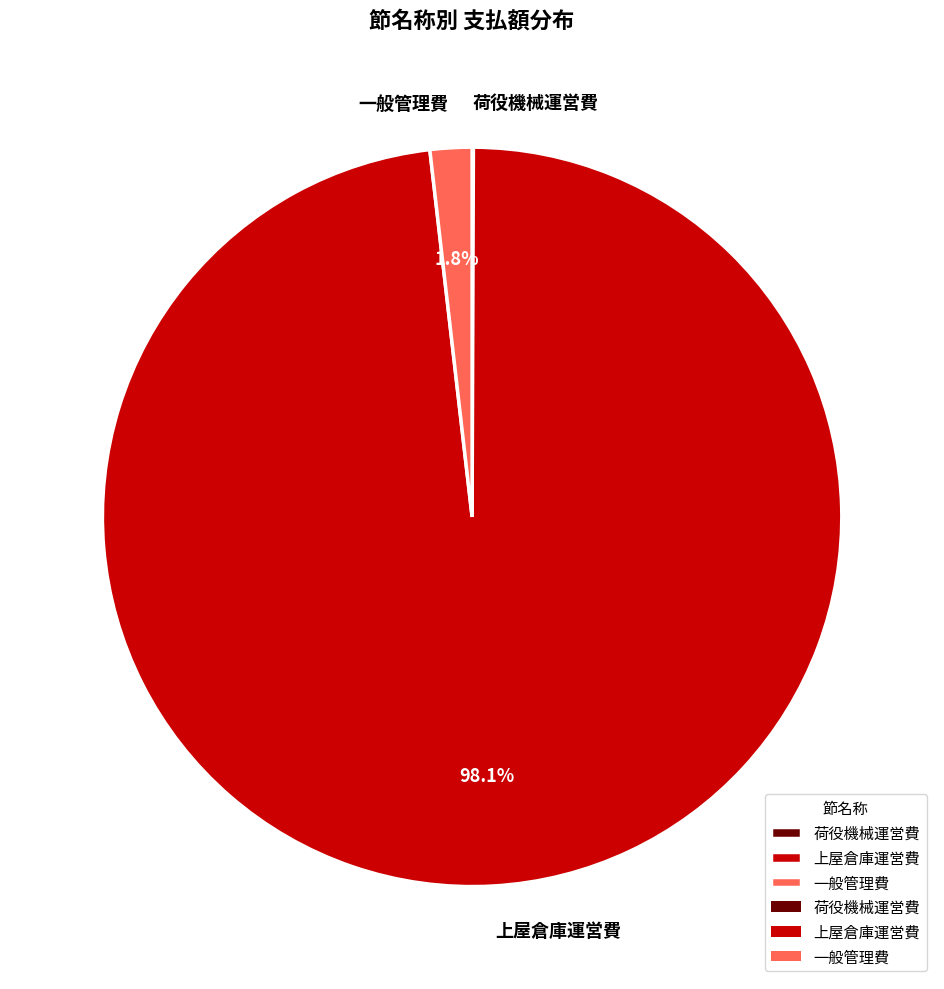

Is there a majority slice in this chart?

Yes